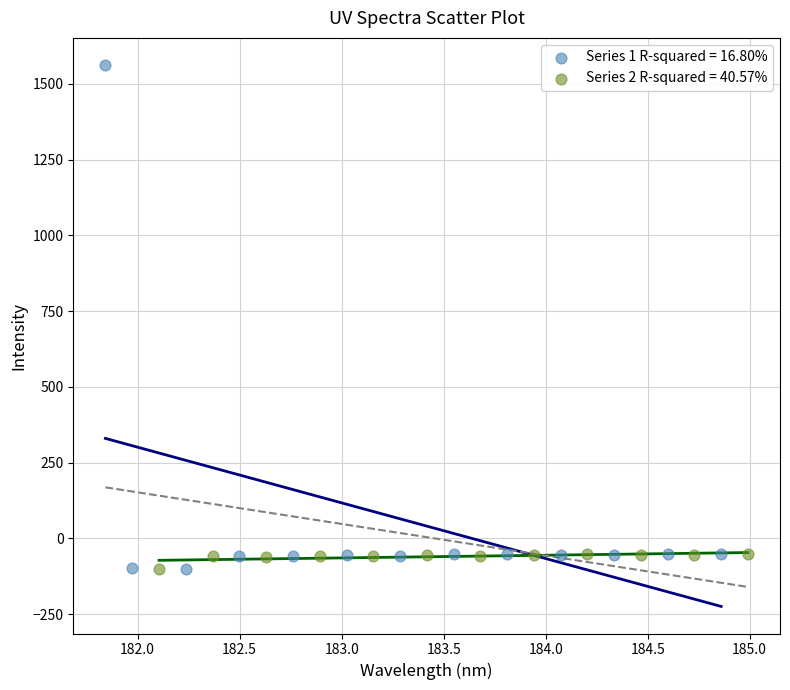

Which series contains the highest Y value?

Series 1 R-squared = 16.80%